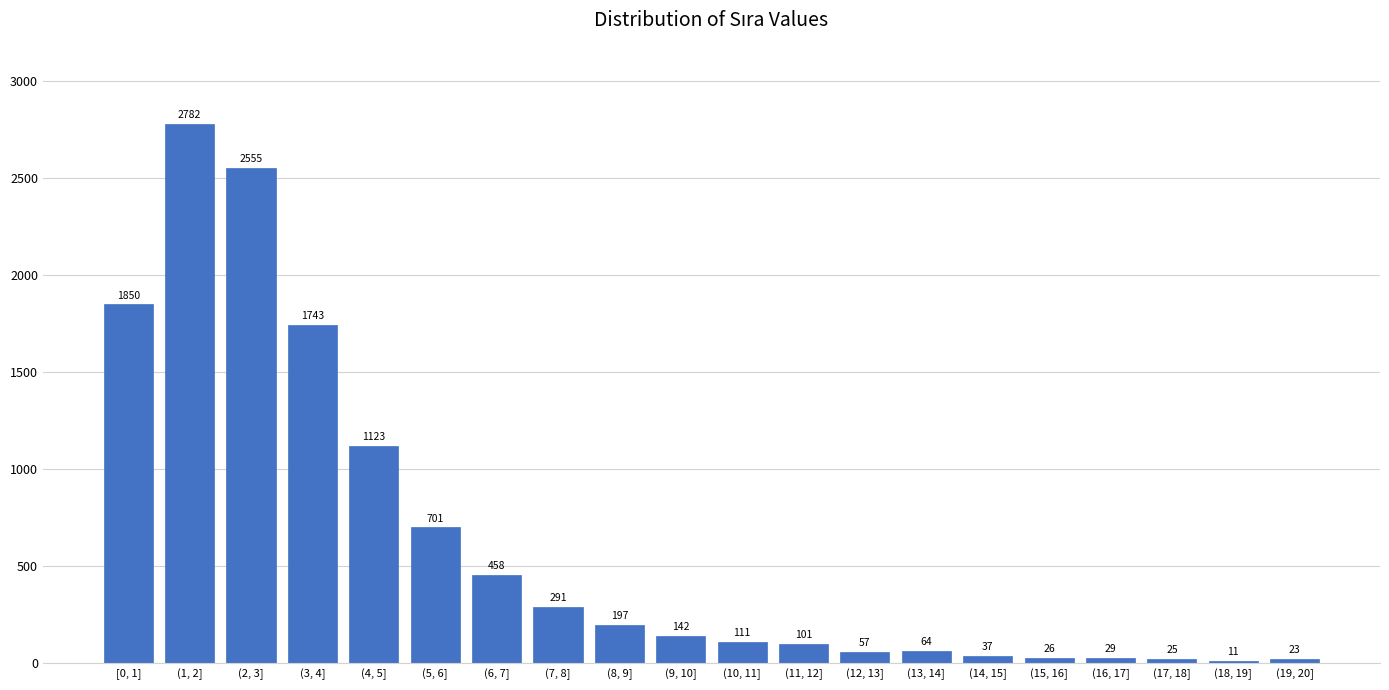

Reading right to left, list all the values displayed in this chart.

(19, 20]=23	(18, 19]=11	(17, 18]=25	(16, 17]=29	(15, 16]=26	(14, 15]=37	(13, 14]=64	(12, 13]=57	(11, 12]=101	(10, 11]=111	(9, 10]=142	(8, 9]=197	(7, 8]=291	(6, 7]=458	(5, 6]=701	(4, 5]=1123	(3, 4]=1743	(2, 3]=2555	(1, 2]=2782	[0, 1]=1850